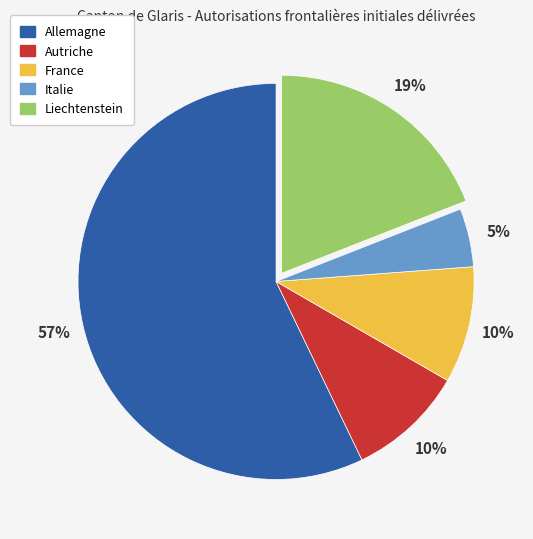

True or false: Autriche accounts for 4% of the total.

False